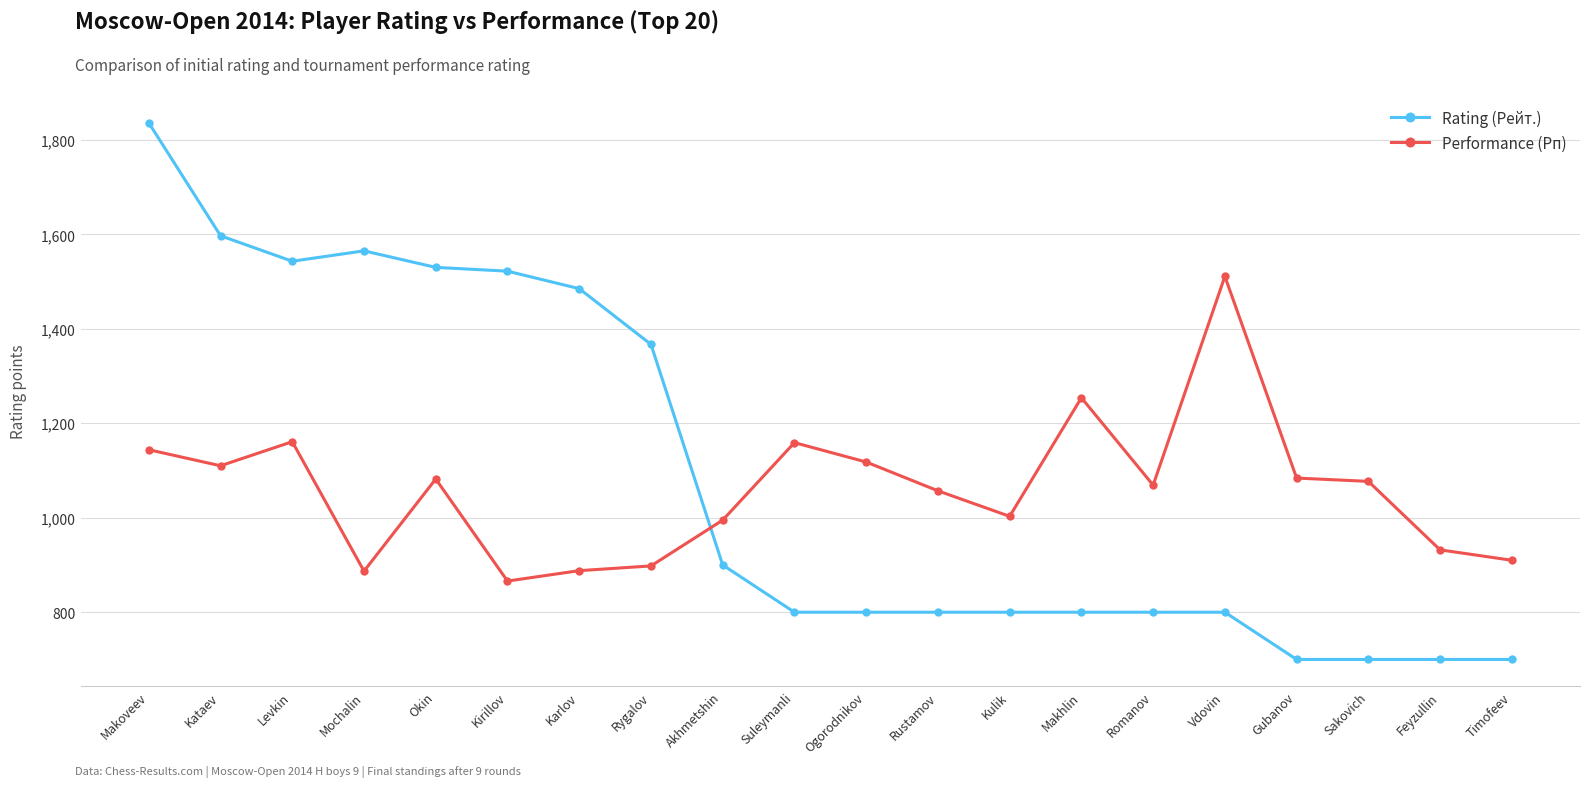

True or false: Performance (Рп) has a value of 1460 at Kirillov.

False